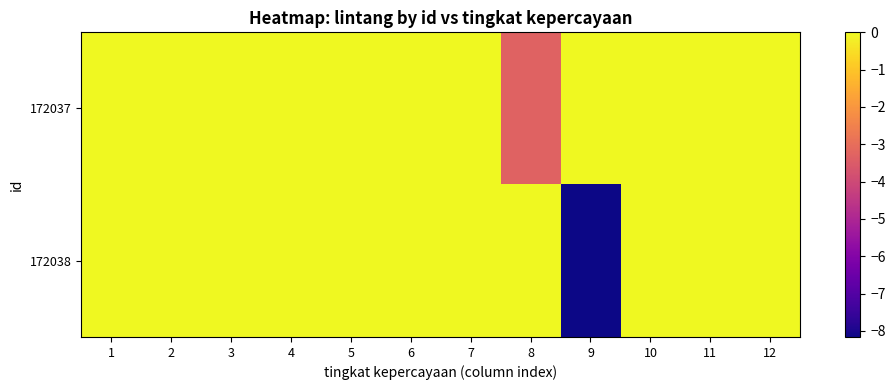

At which category does the chart reach its minimum across all series?

9